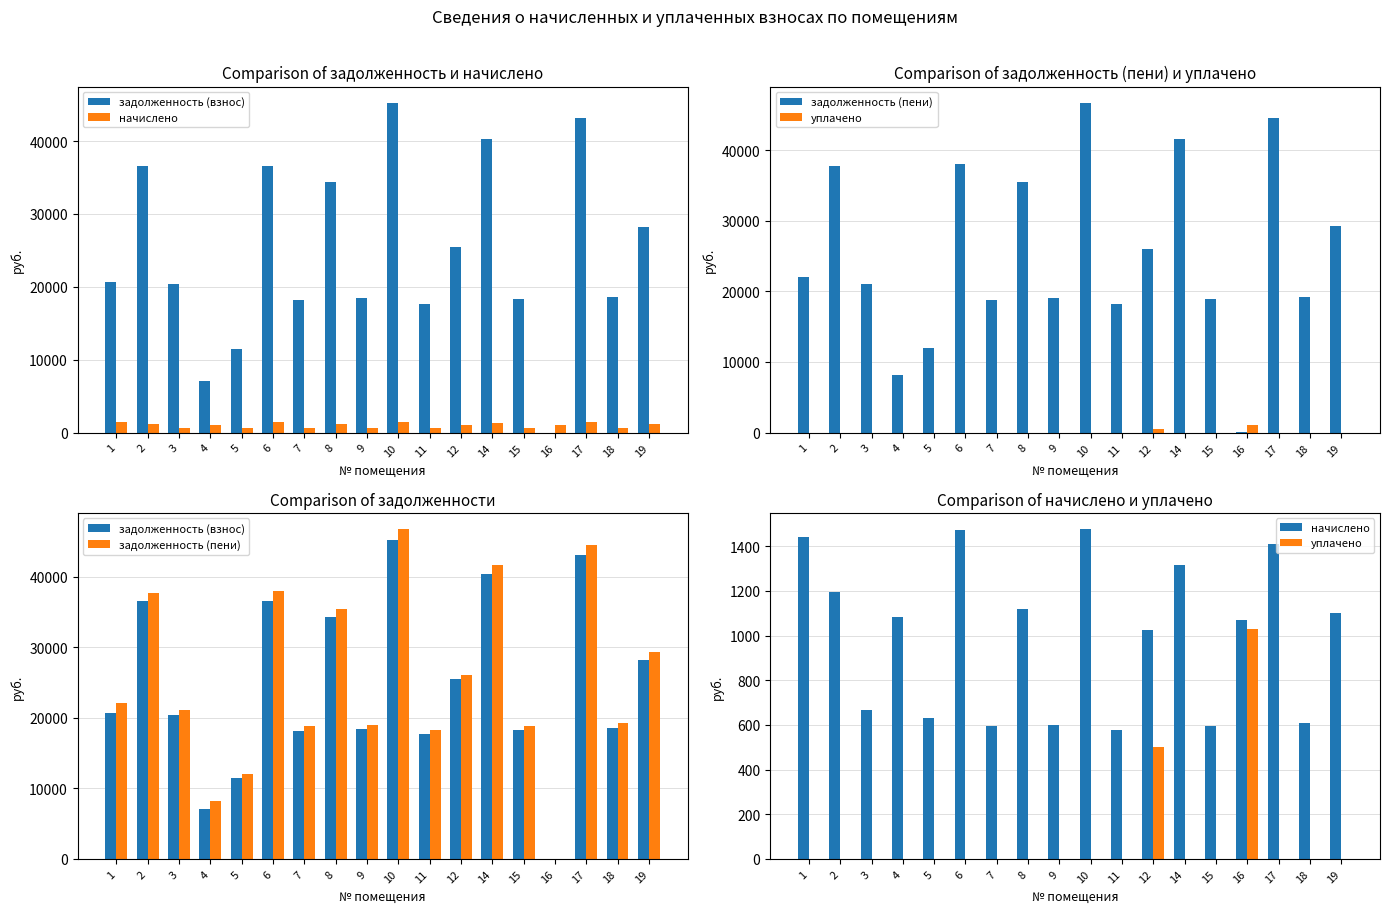

Which has a higher value, 3 or 14?

14